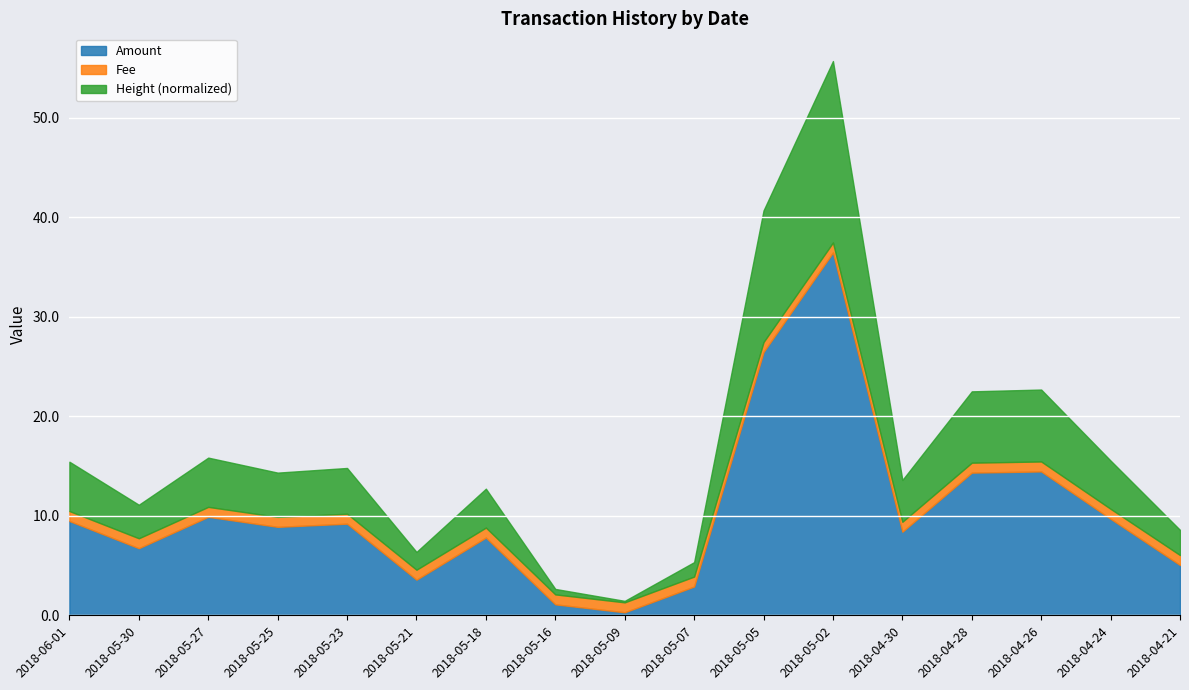

At which category is the sum across all series the highest?

2018-05-02